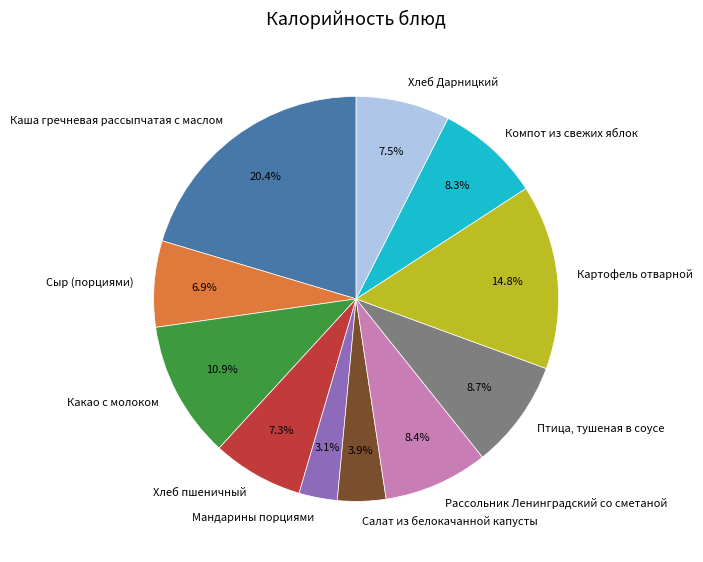

Does Сыр (порциями) account for over 50% of the chart?

No